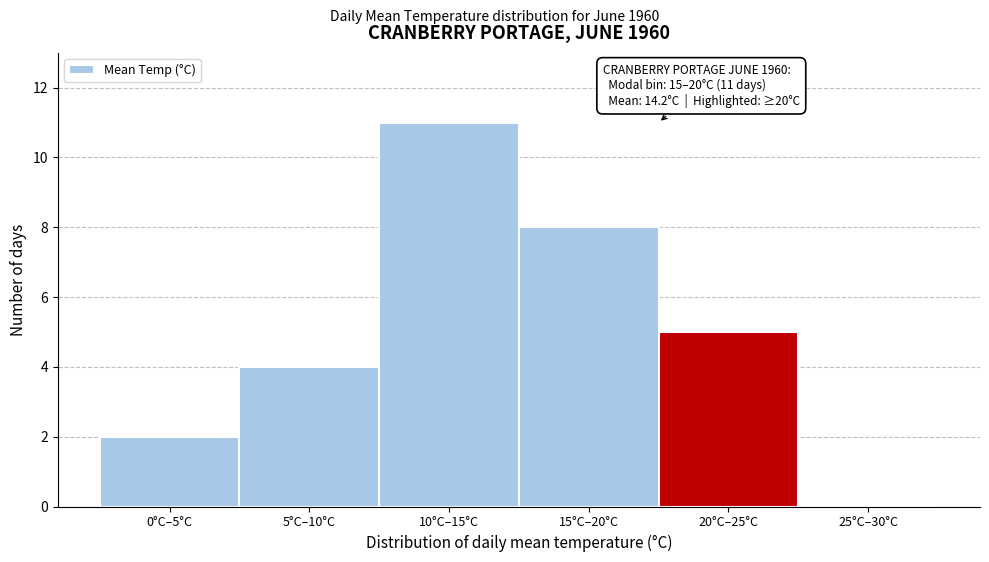

Reading left to right, transcribe all the data shown in this chart.

0°C–5°C=2	5°C–10°C=4	10°C–15°C=11	15°C–20°C=8	20°C–25°C=5	25°C–30°C=0